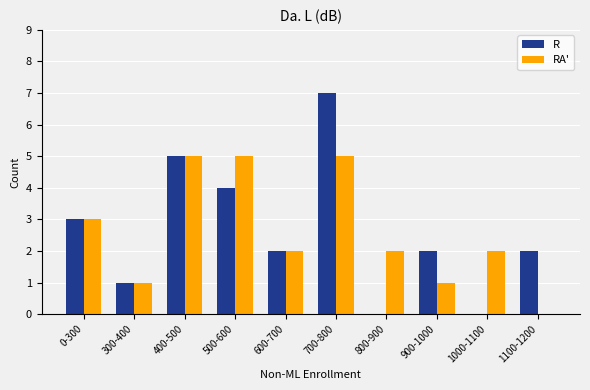

Reading right to left, extract all data points from this chart.

R: 1100-1200=2	1000-1100=0	900-1000=2	800-900=0	700-800=7	600-700=2	500-600=4	400-500=5	300-400=1	0-300=3
RA': 1100-1200=0	1000-1100=2	900-1000=1	800-900=2	700-800=5	600-700=2	500-600=5	400-500=5	300-400=1	0-300=3